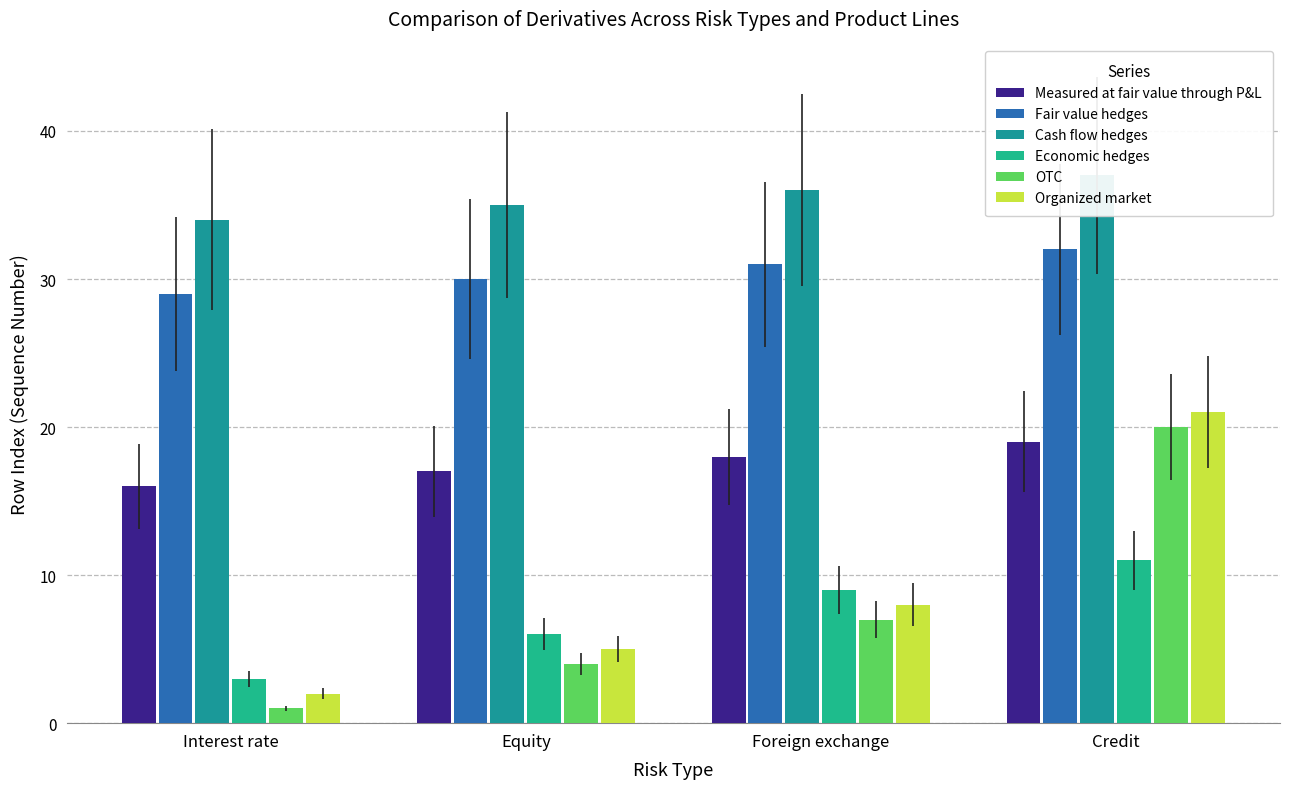

True or false: OTC has a value of 4 at Foreign exchange.

False